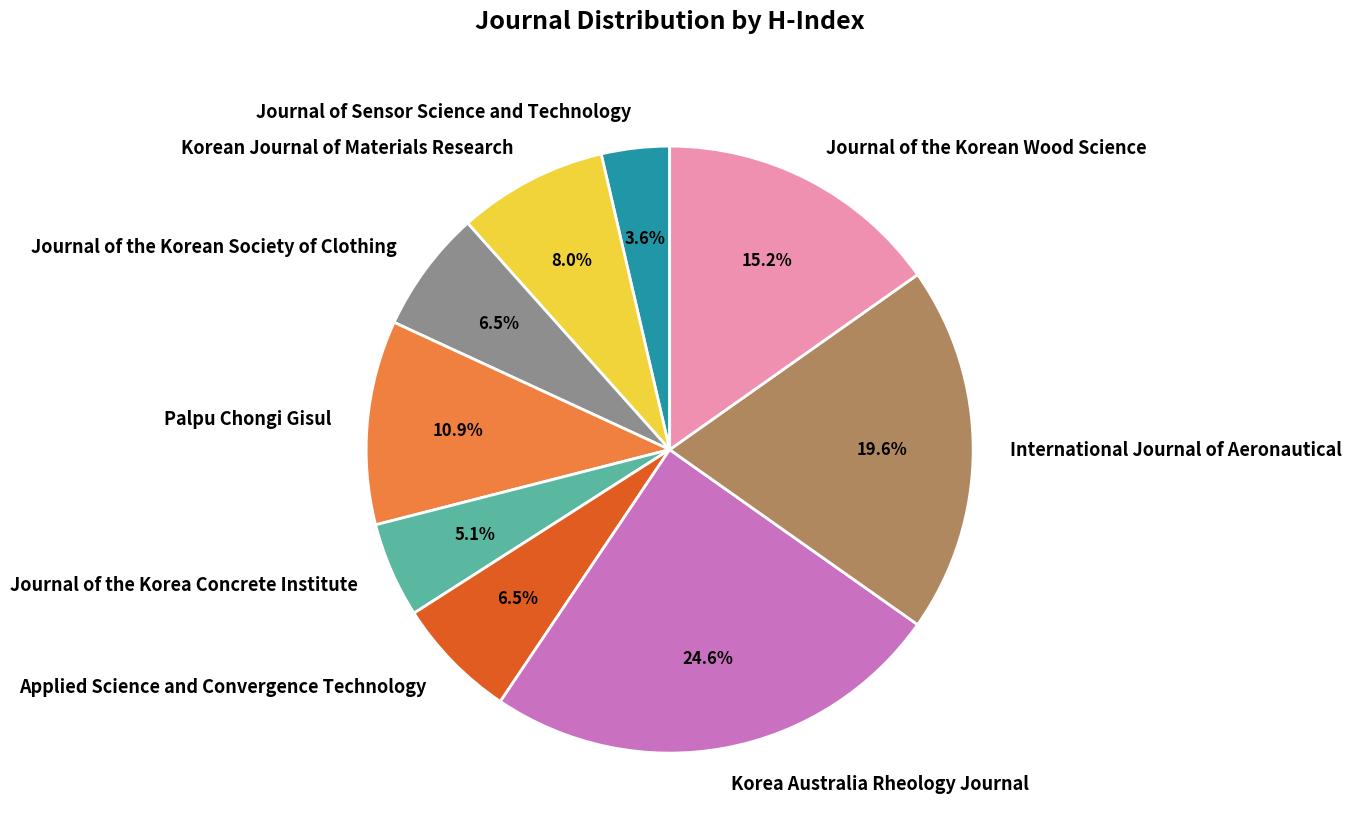

Count the number of slices in the pie.

9